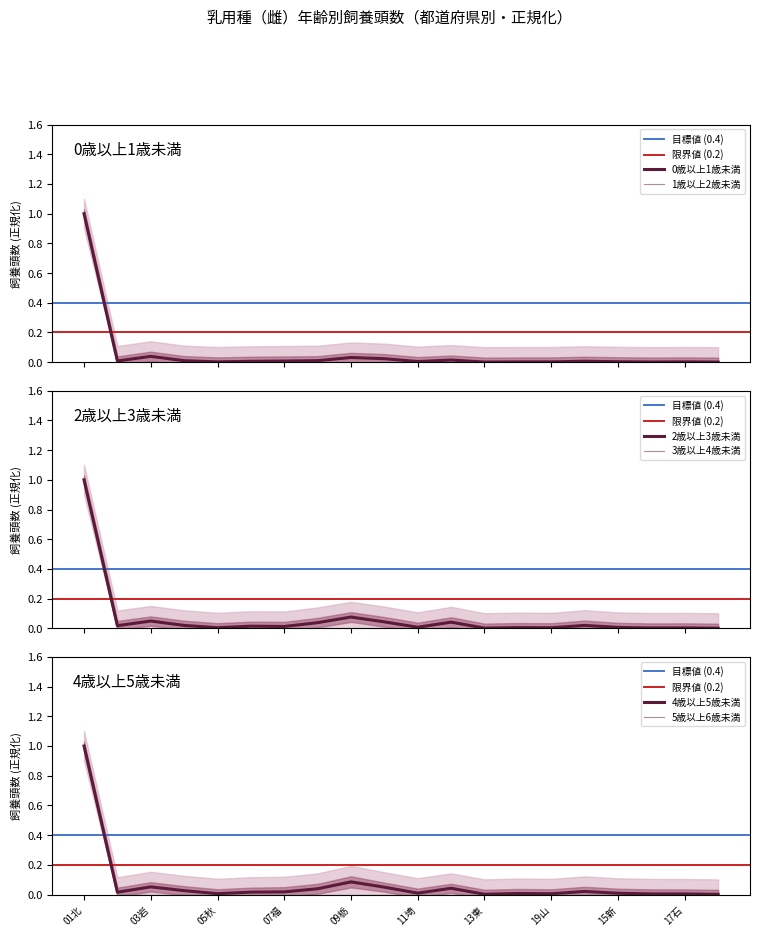

At which category is the sum across all series the highest?

01北